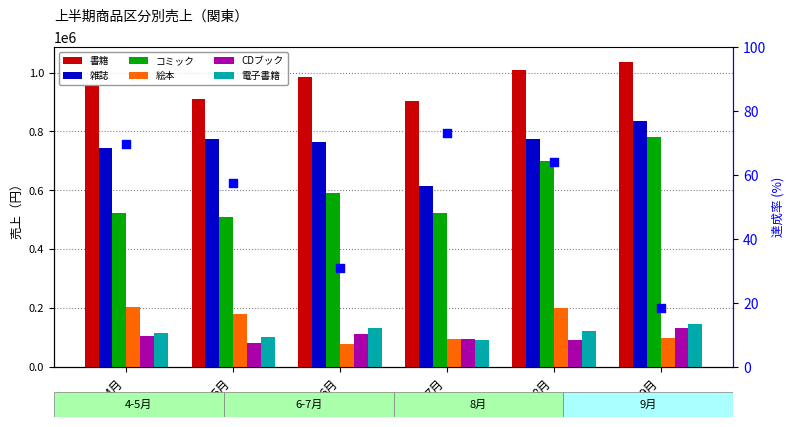

Which series reaches the minimum Y coordinate?

絵本